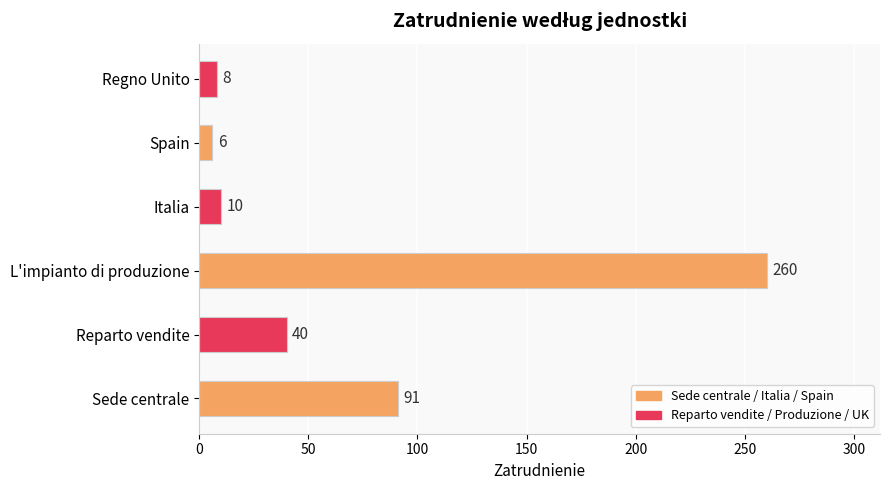

Reading top to bottom, transcribe all the data shown in this chart.

Regno Unito=8	Spain=6	Italia=10	L'impianto di produzione=260	Reparto vendite=40	Sede centrale=91